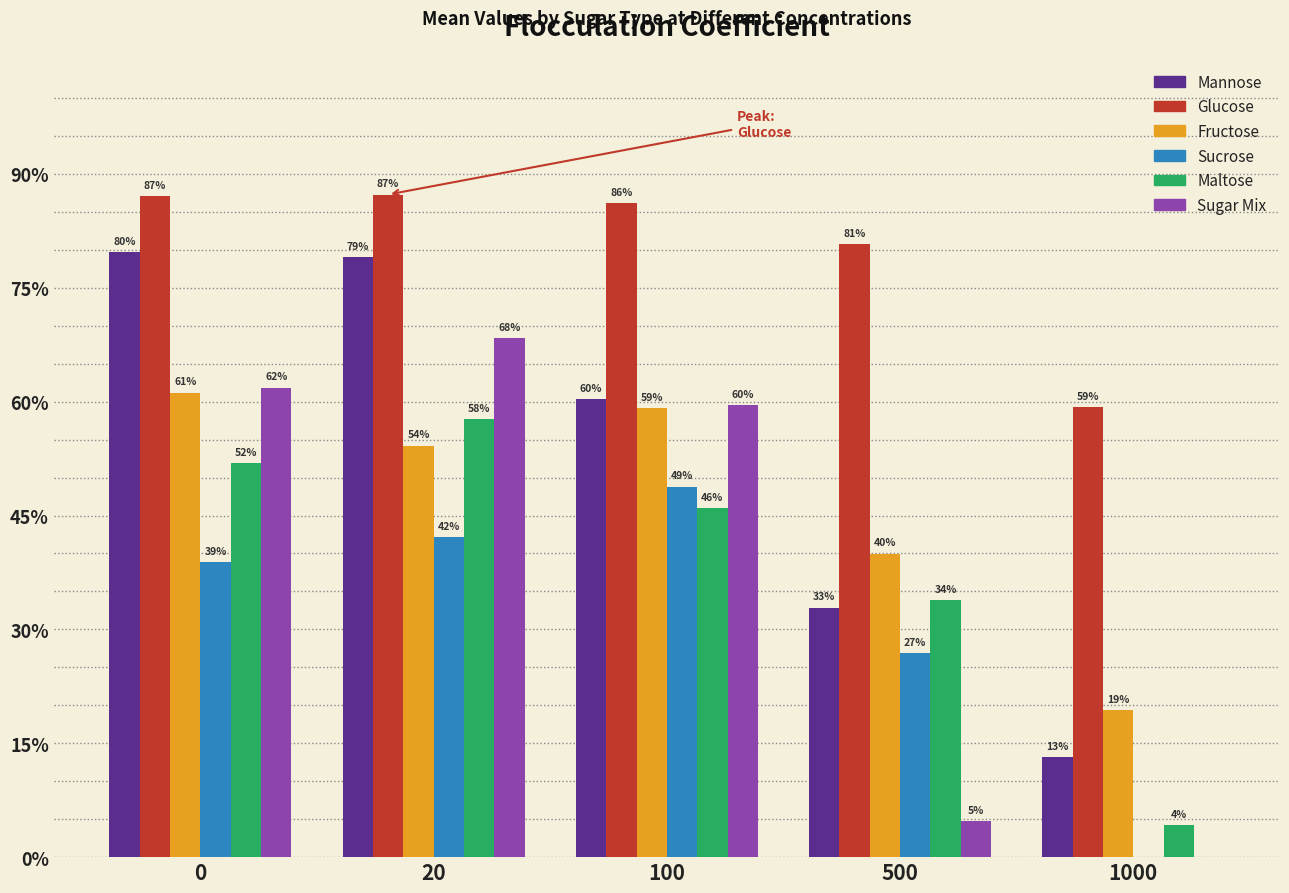

Where is Sugar Mix nearest to the value 34?

100